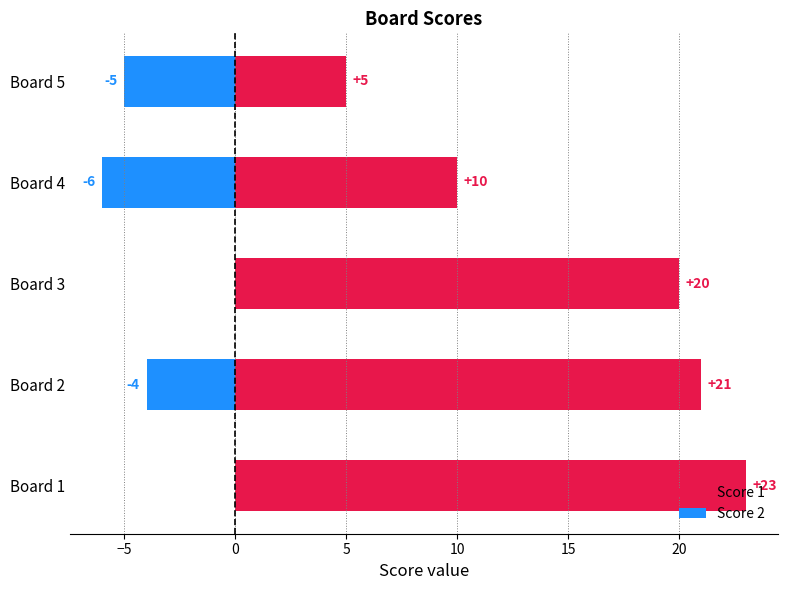

Which series has the largest range (max minus min)?

Score 1